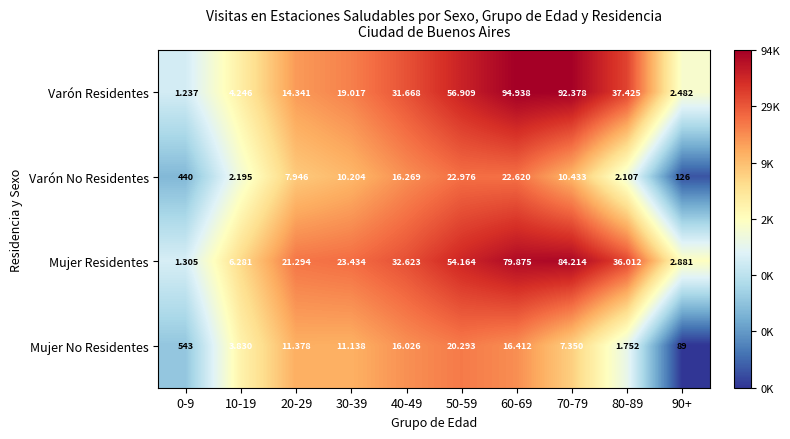

At 20-29, list the series in order from largest to smallest.

Mujer Residentes, Varón Residentes, Mujer No Residentes, Varón No Residentes